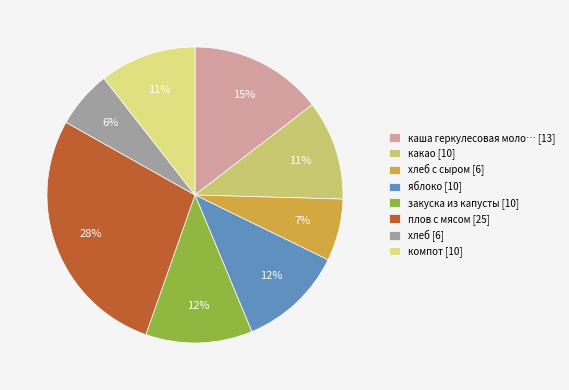

How many slices are in this pie chart?

8